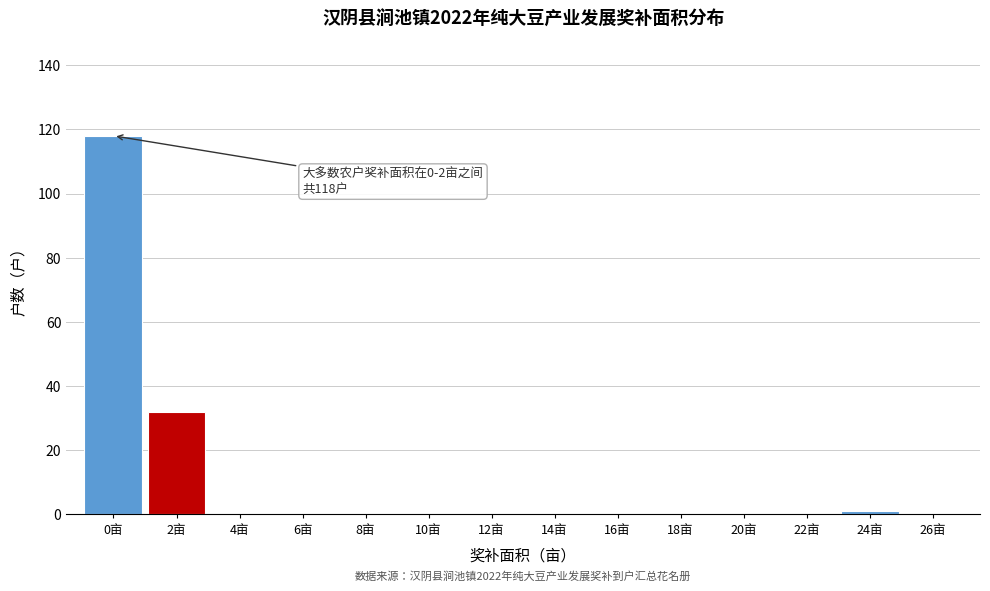

Reading left to right, extract all data points from this chart.

0亩=118	2亩=32	4亩=0	6亩=0	8亩=0	10亩=0	12亩=0	14亩=0	16亩=0	18亩=0	20亩=0	22亩=0	24亩=1	26亩=0